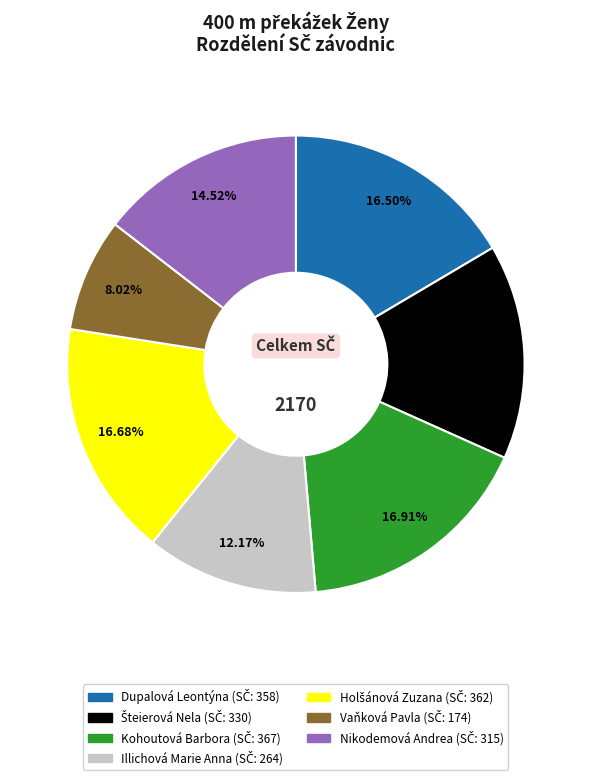

Is there any slice that represents more than half of the pie?

No